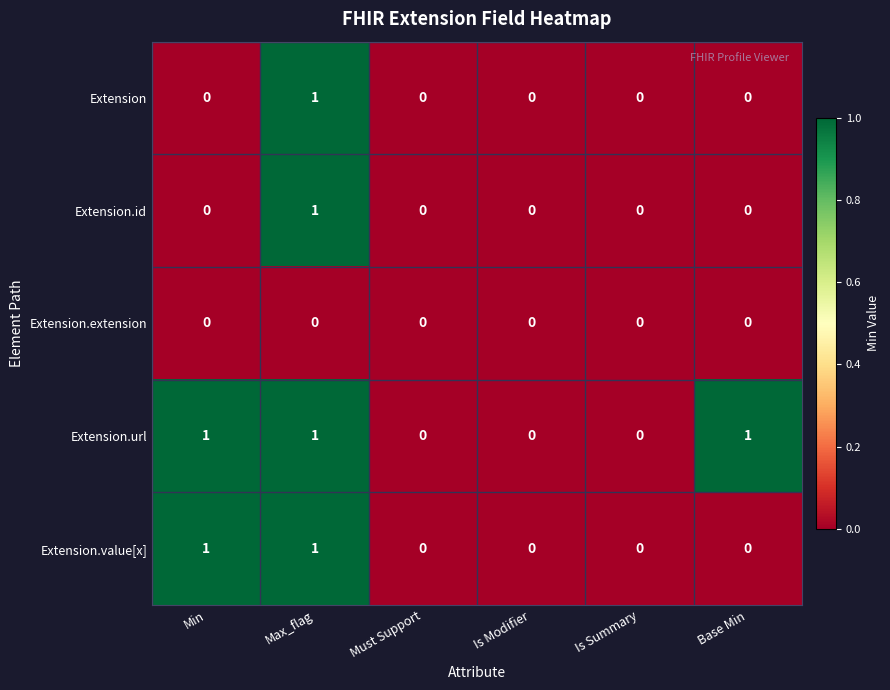

Reading left to right, extract all data points from this chart.

Extension: Min=0	Max_flag=1	Must Support=0	Is Modifier=0	Is Summary=0	Base Min=0
Extension.id: Min=0	Max_flag=1	Must Support=0	Is Modifier=0	Is Summary=0	Base Min=0
Extension.extension: Min=0	Max_flag=0	Must Support=0	Is Modifier=0	Is Summary=0	Base Min=0
Extension.url: Min=1	Max_flag=1	Must Support=0	Is Modifier=0	Is Summary=0	Base Min=1
Extension.value[x]: Min=1	Max_flag=1	Must Support=0	Is Modifier=0	Is Summary=0	Base Min=0